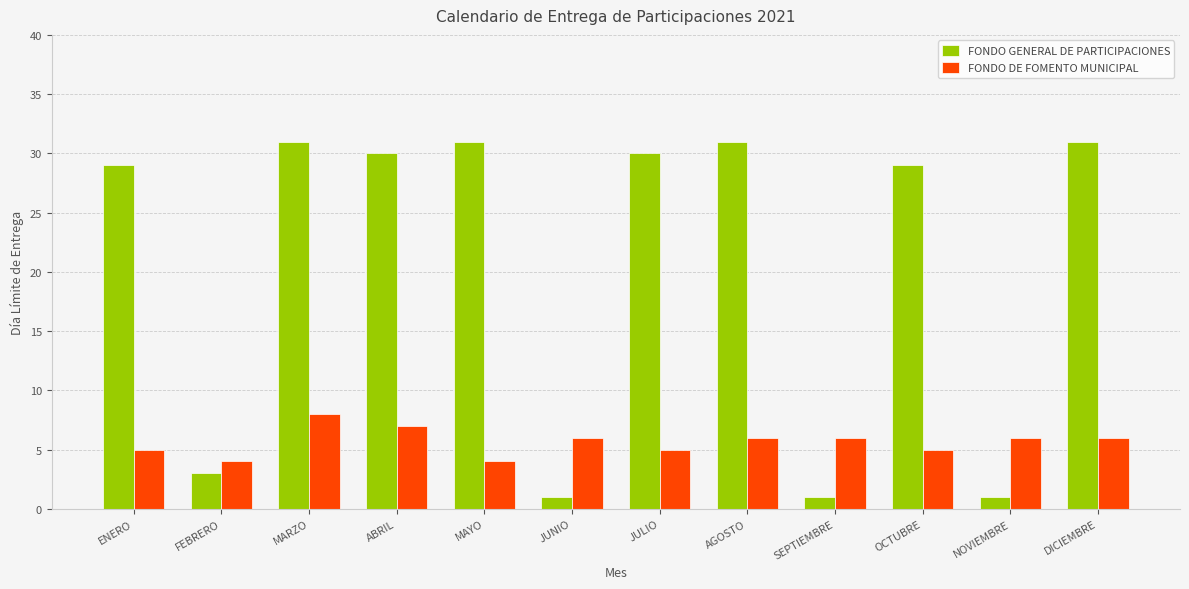

What is the difference between the FONDO GENERAL DE PARTICIPACIONES values at FEBRERO and OCTUBRE?

26